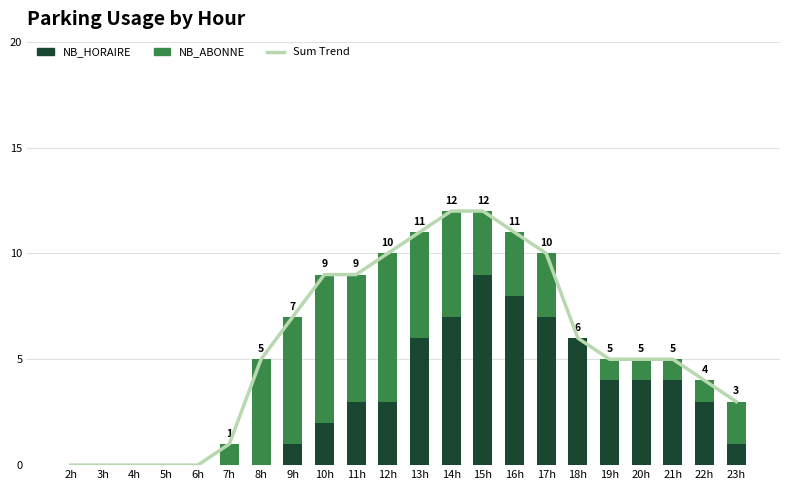

The value of NB_HORAIRE at 22h is 3. True or false?

True